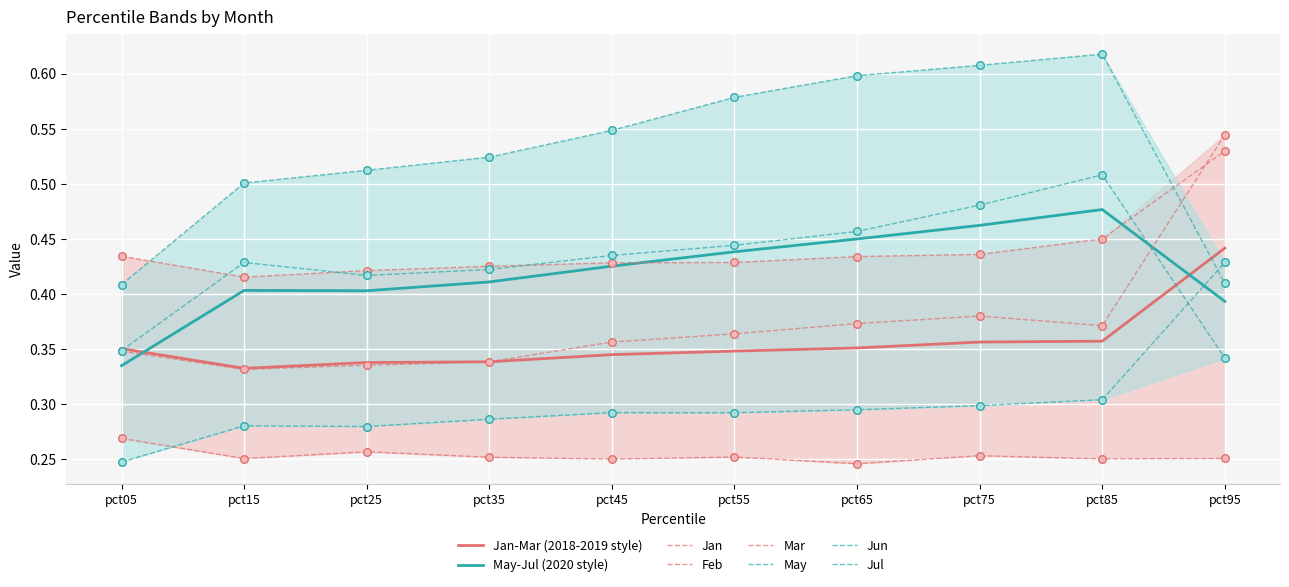

Is the value of Jan at pct15 greater than the value of Mar at pct25?

Yes